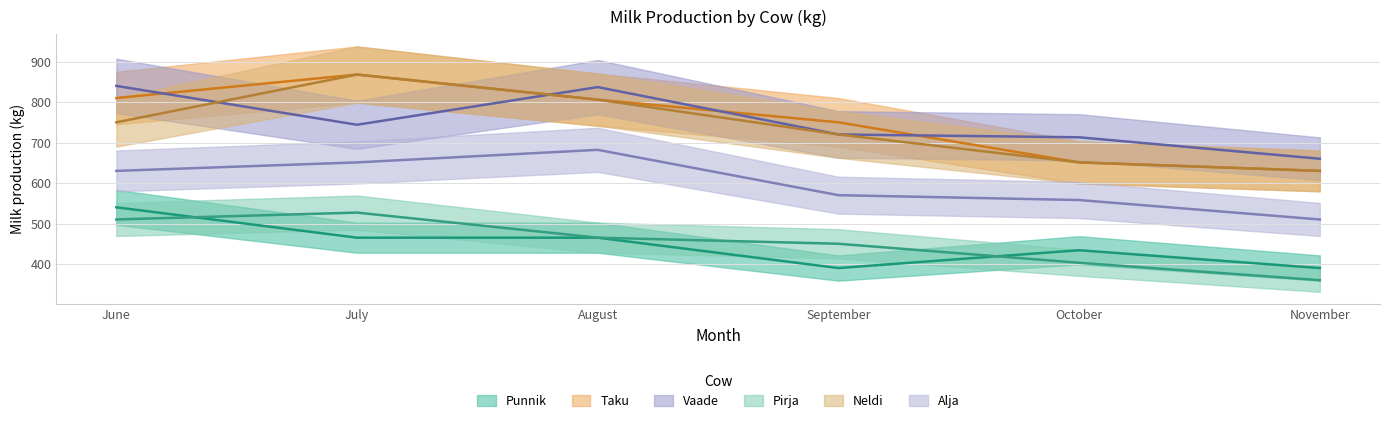

What is the difference between the maximum and minimum values in the Alja series?

172